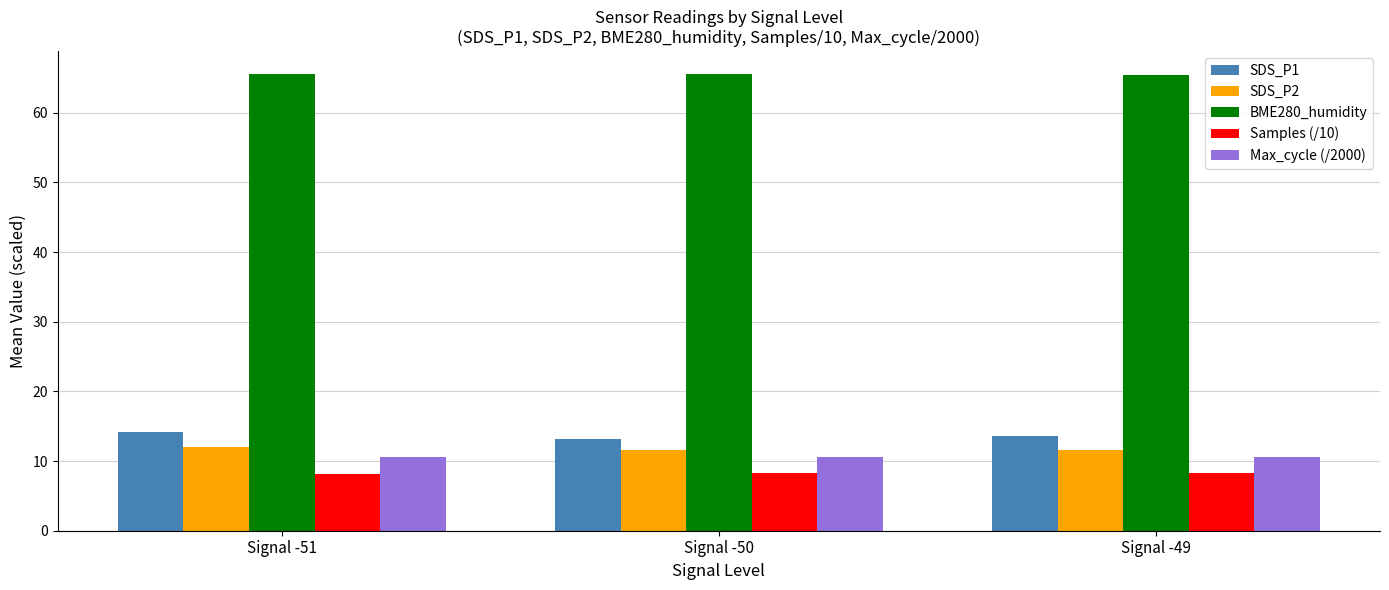

What is the value of the BME280_humidity bar at the 2nd from the left?

65.5